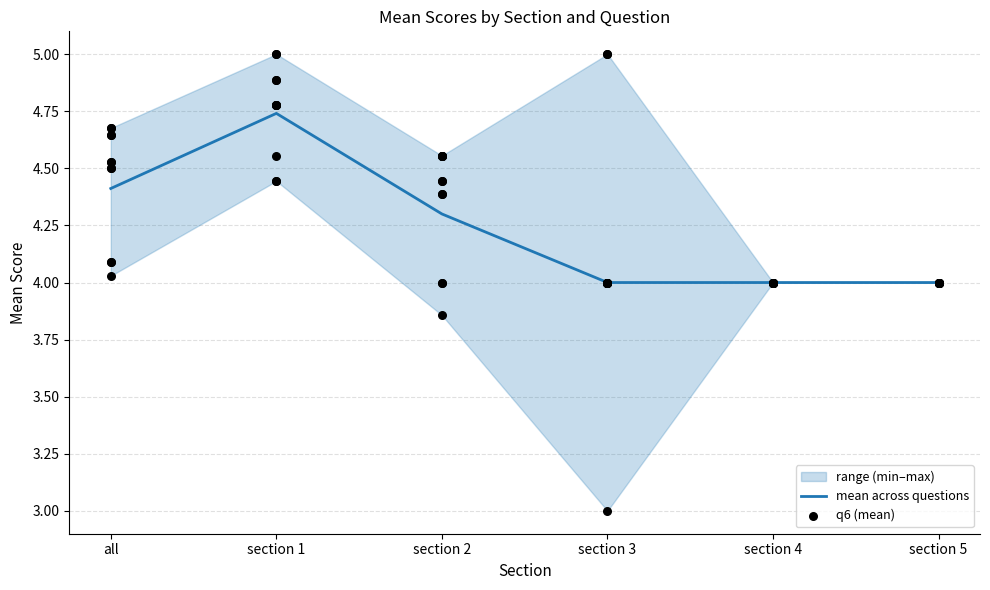

Which series has the largest Y range (max minus min)?

q6 (mean)